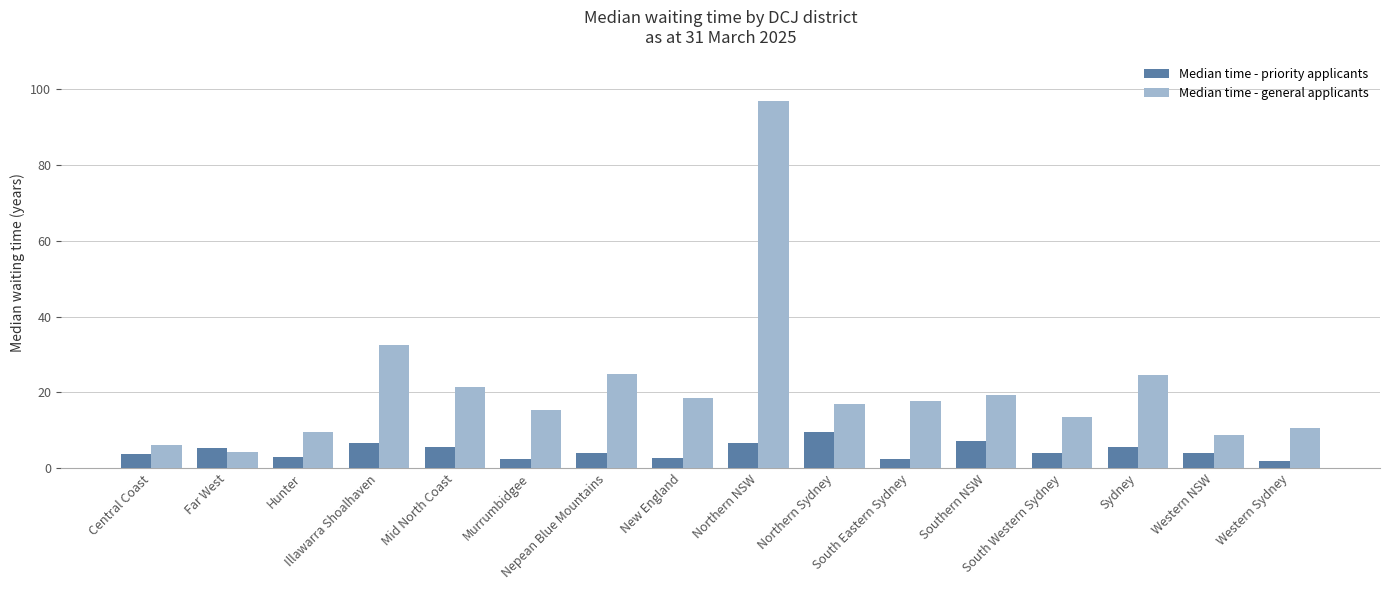

Which series has the largest total across all categories?

Median time - general applicants